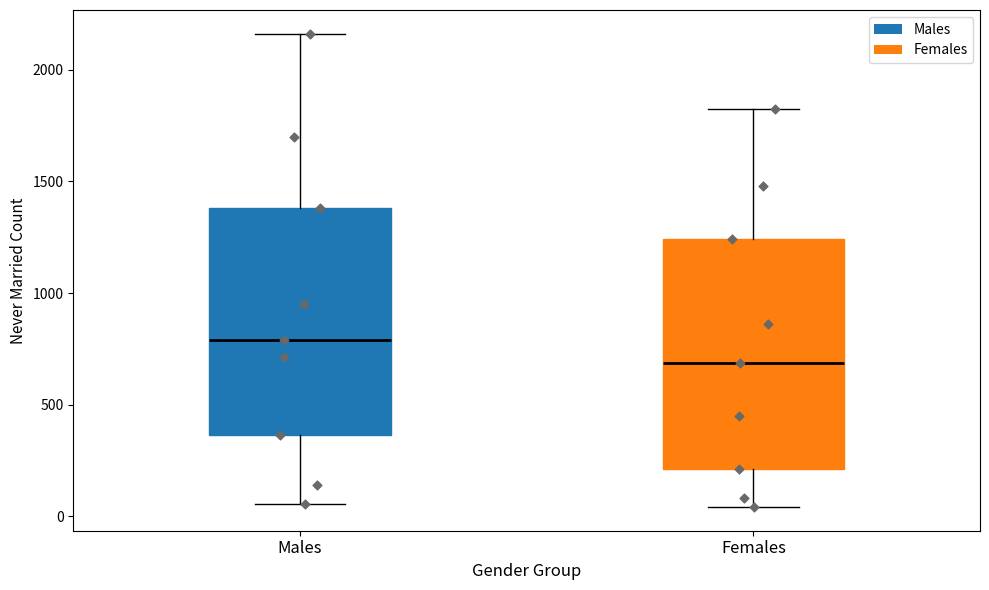

Reading left to right, transcribe this box plot: for each box, give where its median line is, the range the box spans, and where its two whiskers end, as read against the y-axis. The values are not printed on the chart, so give them approximately, as read against the axis.

Males: median 800, box 350 to 1400, whiskers 50 to 2150
Females: median 700, box 200 to 1250, whiskers 50 to 1800